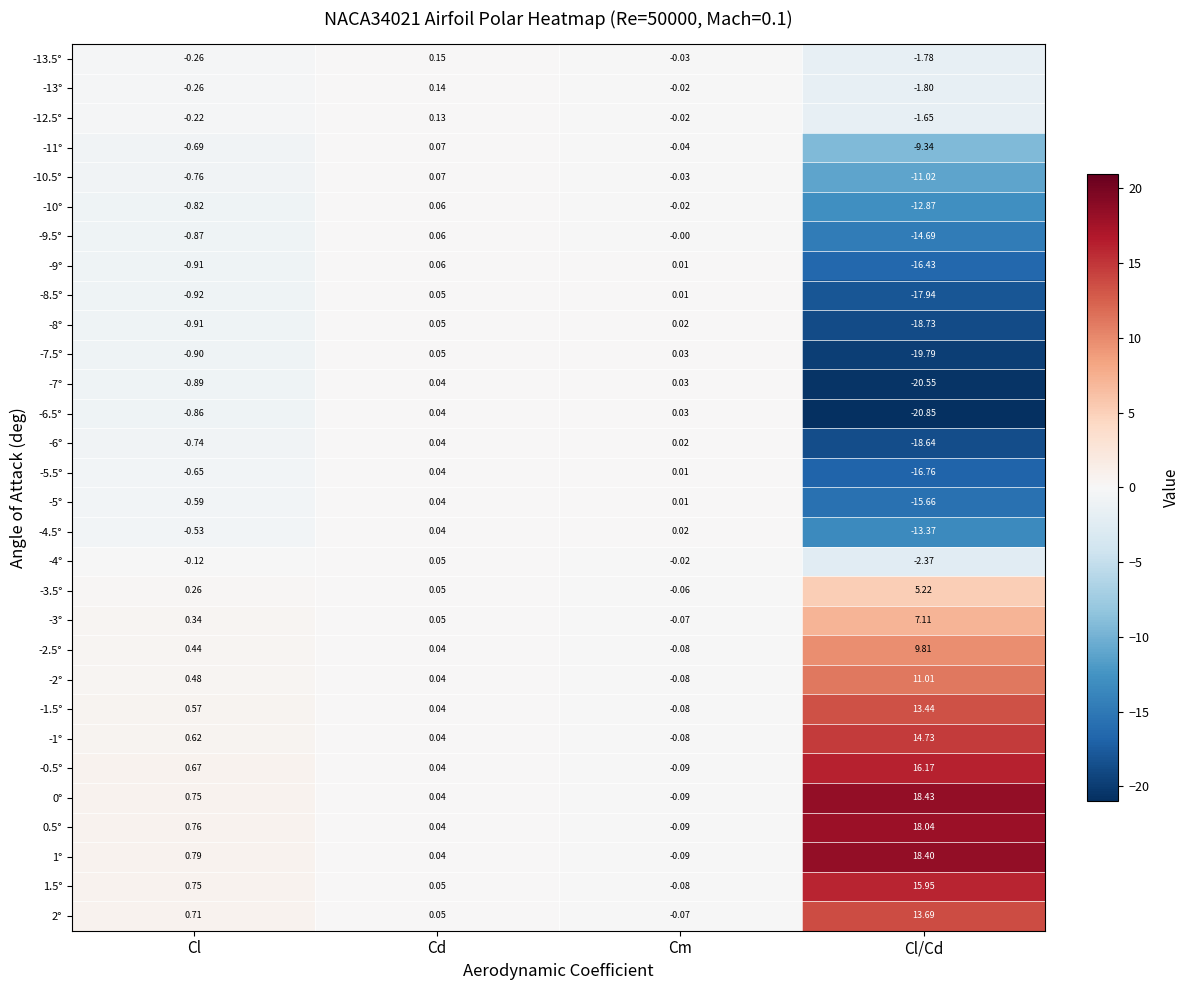

List the labels in order of -3° value, smallest first.

Cm, Cd, Cl, Cl/Cd